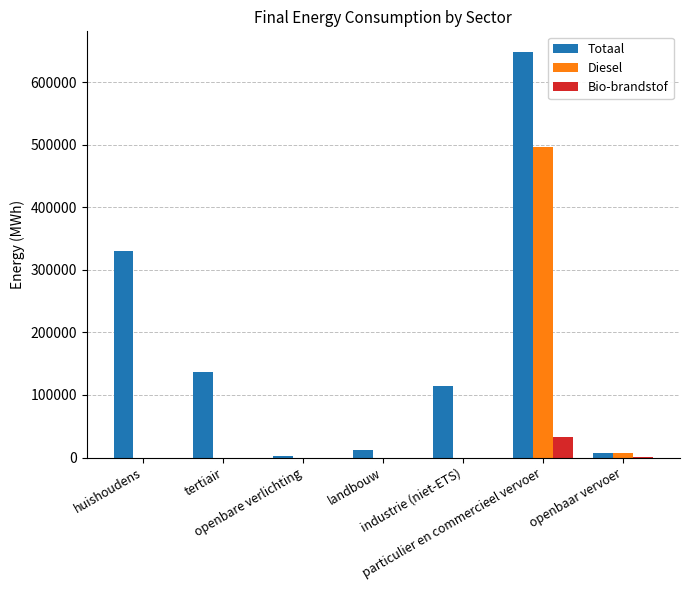

Which series has the widest spread of values?

Totaal